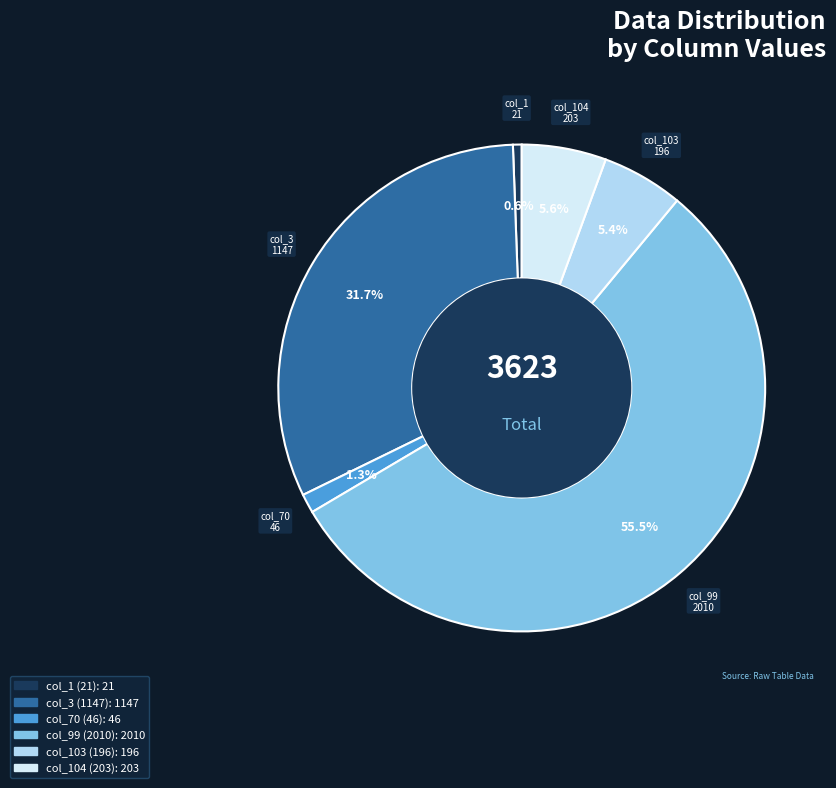

Does col_1 (21) represent more than half of the total?

No